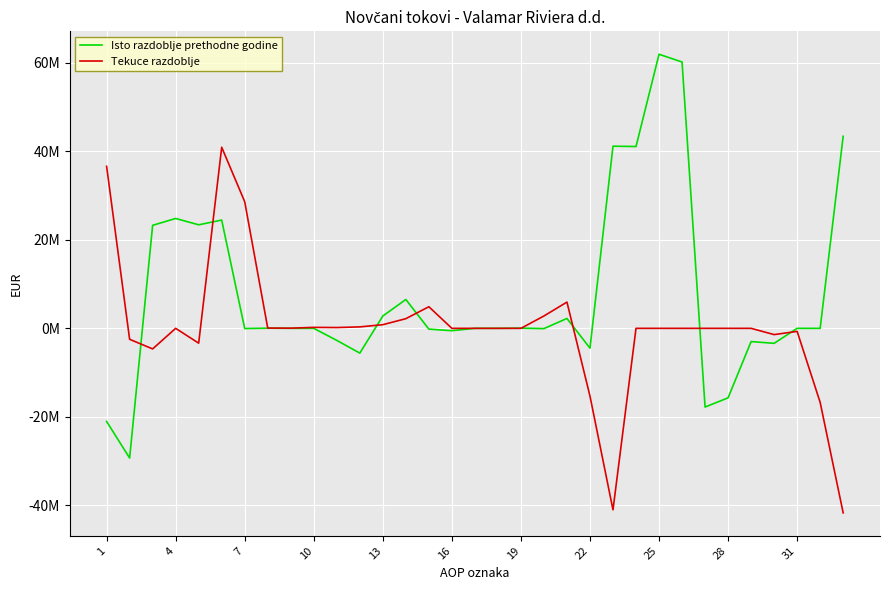

Where does the Tekuce razdoblje series first go above 0?

1